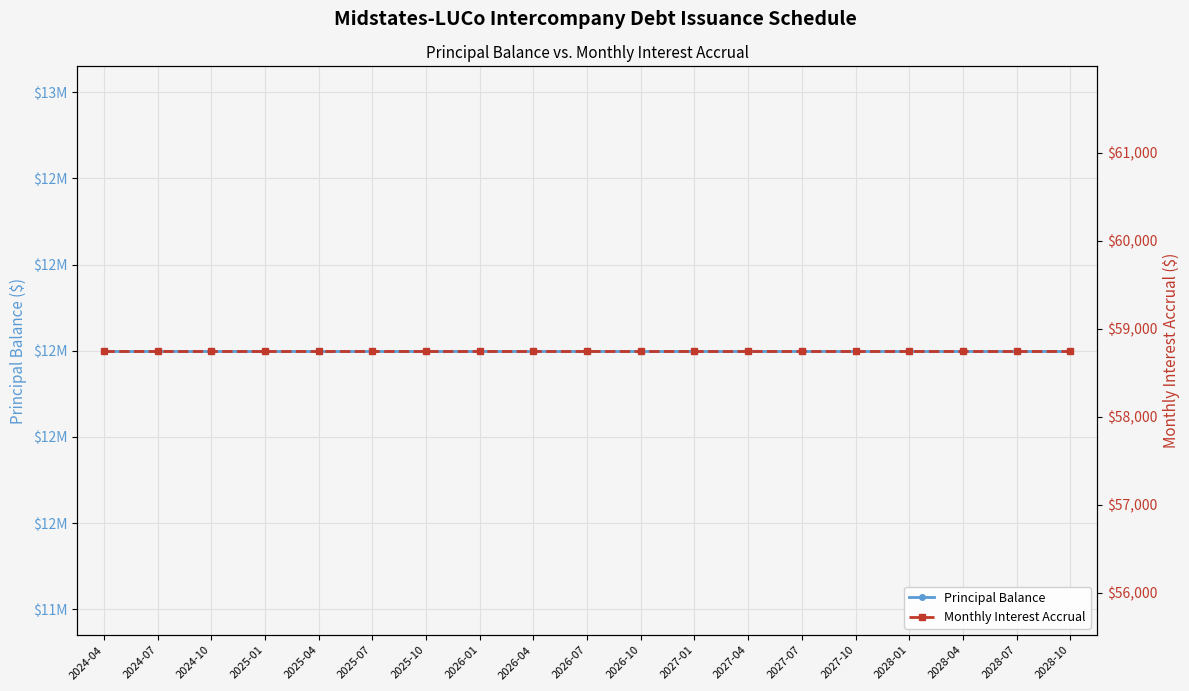

Reading left to right, extract all data points from this chart.

Principal Balance: 2024-04=12000000	2024-07=12000000	2024-10=12000000	2025-01=12000000	2025-04=12000000	2025-07=12000000	2025-10=12000000	2026-01=12000000	2026-04=12000000	2026-07=12000000	2026-10=12000000	2027-01=12000000	2027-04=12000000	2027-07=12000000	2027-10=12000000	2028-01=12000000	2028-04=12000000	2028-07=12000000	2028-10=12000000
Monthly Interest Accrual: 2024-04=58750	2024-07=58750	2024-10=58750	2025-01=58750	2025-04=58750	2025-07=58750	2025-10=58750	2026-01=58750	2026-04=58750	2026-07=58750	2026-10=58750	2027-01=58750	2027-04=58750	2027-07=58750	2027-10=58750	2028-01=58750	2028-04=58750	2028-07=58750	2028-10=58750